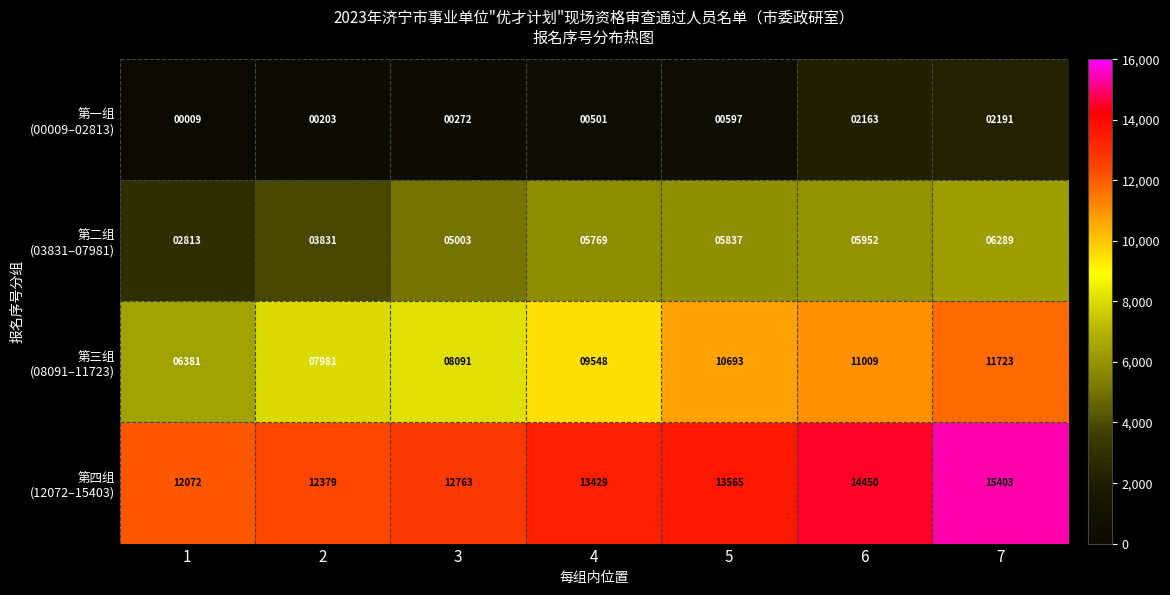

Count the number of data series in this chart.

4